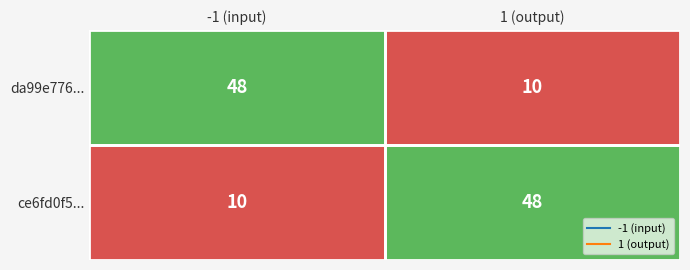

What is the highest value of the da99e776... series?

48